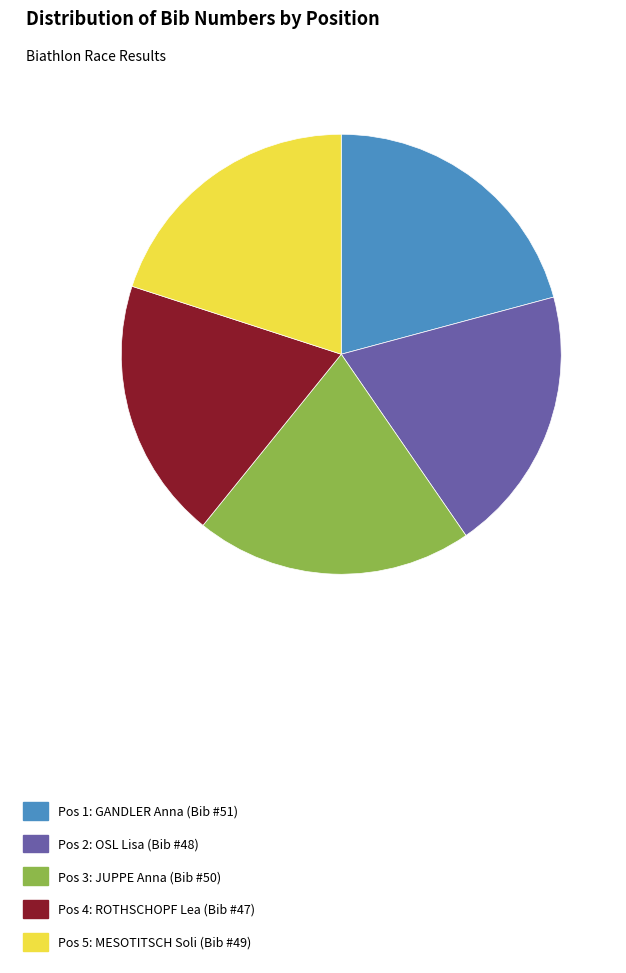

Does any single category account for the majority?

No